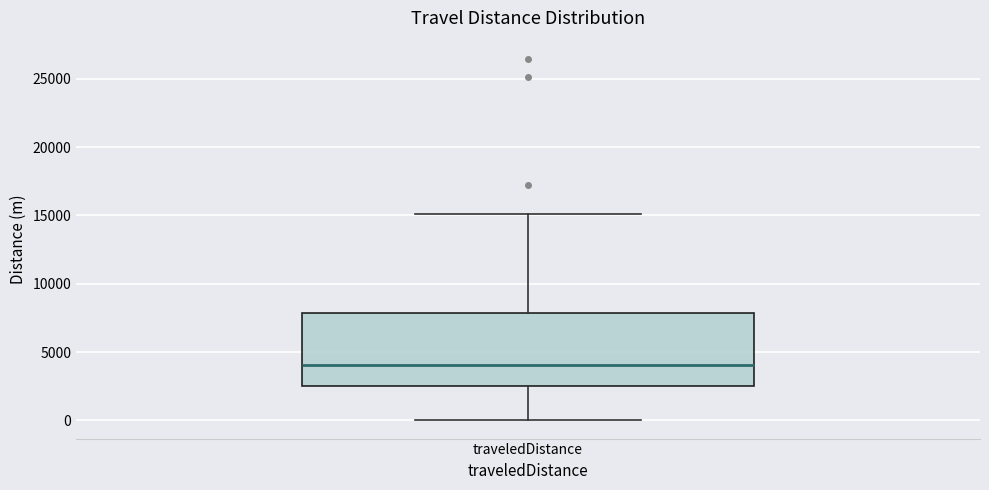

Transcribe this box plot: give where the median line is, the range the box spans, and where the two whiskers end, as read against the y-axis. The values are not printed on the chart, so give them approximately, as read against the axis.

median 4000, box 2500 to 8000, whiskers 0 to 15000